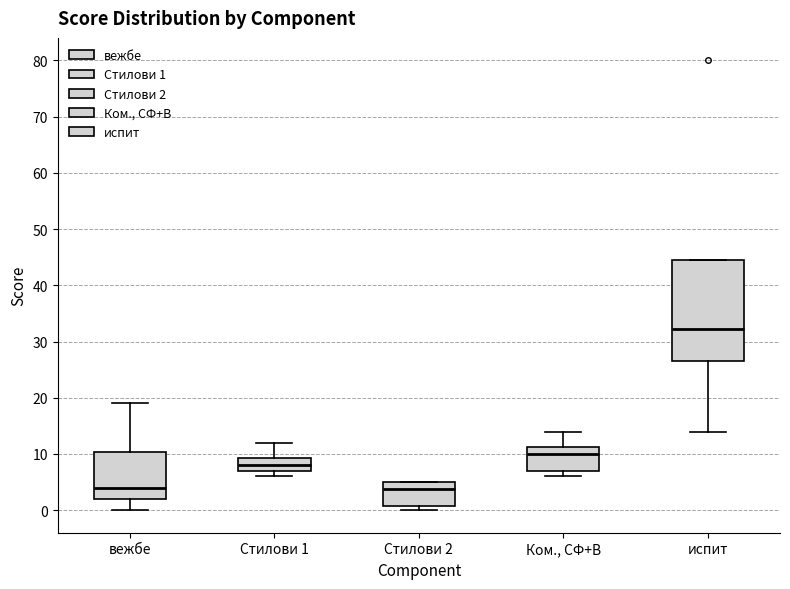

Reading left to right, transcribe this box plot: for each box, give where its median line is, the range the box spans, and where its two whiskers end, as read against the y-axis. The values are not printed on the chart, so give them approximately, as read against the axis.

вежбе: median 4, box 2 to 10, whiskers 0 to 19
Стилови 1: median 8, box 7 to 9, whiskers 6 to 12
Стилови 2: median 4, box 1 to 5, whiskers 0 to 5
Ком., СФ+В: median 10, box 7 to 11, whiskers 6 to 14
испит: median 32, box 27 to 45, whiskers 14 to 45